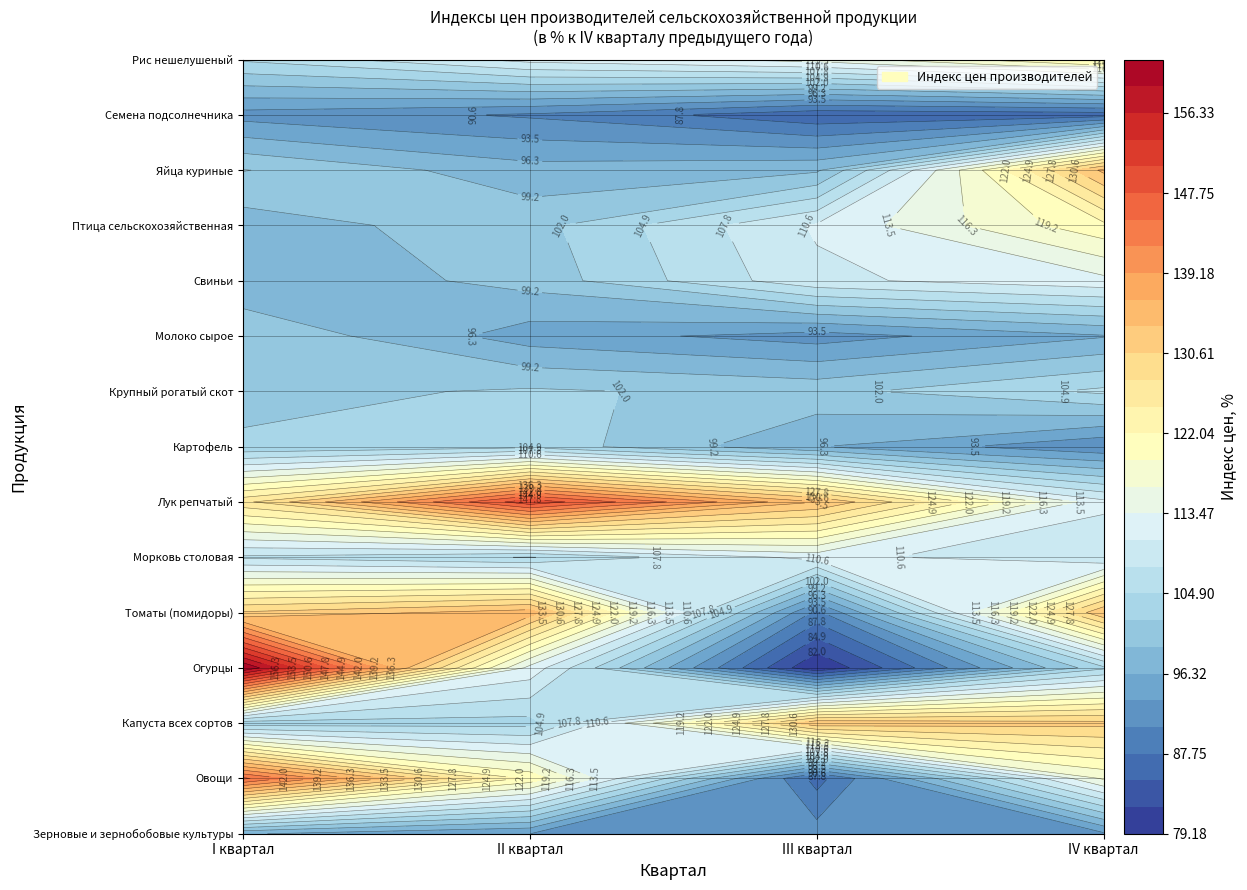

Reading right to left, list all the values displayed in this chart.

Зерновые и зернобобовые культуры: IV квартал=93.0	III квартал=92.0	II квартал=93.5	I квартал=96.6
Овощи: IV квартал=116.8	III квартал=86.6	II квартал=121.2	I квартал=145.5
Капуста всех сортов: IV квартал=131.5	III квартал=132.9	II квартал=103.8	I квартал=103.0
Огурцы: IV квартал=104.3	III квартал=79.2	II квартал=112.5	I квартал=162.0
Томаты (помидоры): IV квартал=133.2	III квартал=89.7	II квартал=135.0	I квартал=131.0
Морковь столовая: IV квартал=107.9	III квартал=111.7	II квартал=104.8	I квартал=107.2
Лук репчатый: IV квартал=111.4	III квартал=133.6	II квартал=149.7	I квартал=126.9
Картофель: IV квартал=91.0	III квартал=96.4	II квартал=104.0	I квартал=102.6
Крупный рогатый скот: IV квартал=105.5	III квартал=101.1	II квартал=102.5	I квартал=101.0
Молоко сырое: IV квартал=96.1	III квартал=92.2	II квартал=94.9	I квартал=101.8
Свиньи: IV квартал=112.6	III квартал=109.9	II квартал=100.2	I квартал=96.6
Птица сельскохозяйственная: IV квартал=121.3	III квартал=111.0	II квартал=100.9	I квартал=97.7
Яйца куриные: IV квартал=134.2	III квартал=98.7	II квартал=97.5	I квартал=102.2
Семена подсолнечника: IV квартал=86.1	III квартал=85.6	II квартал=90.2	I квартал=92.3
Рис нешелушеный: IV квартал=123.0	III квартал=114.6	II квартал=111.7	I квартал=105.3